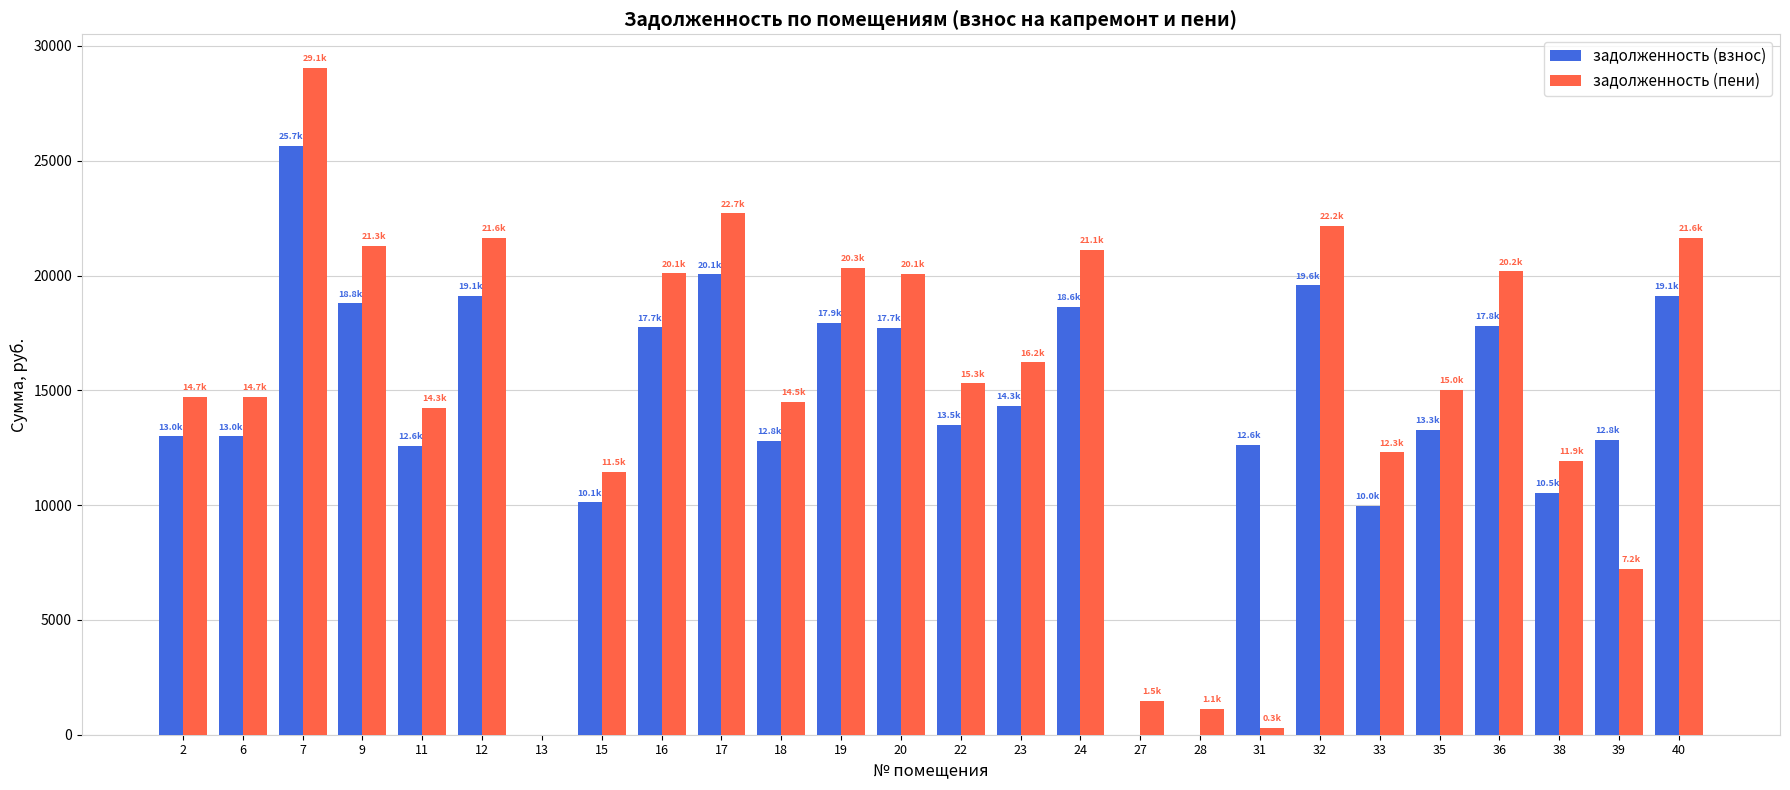

Is the value of задолженность (пени) at 40 greater than the value of задолженность (взнос) at 40?

Yes